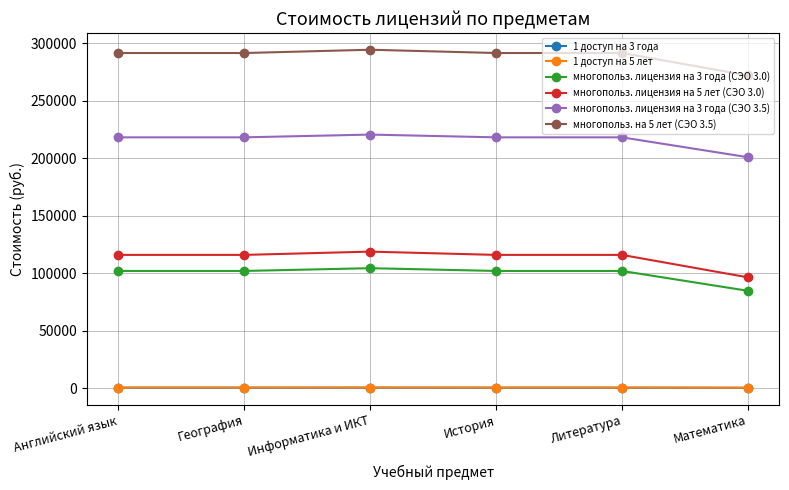

True or false: многопольз. лицензия на 5 лет (СЭО 3.0) and многопольз. лицензия на 3 года (СЭО 3.0) intersect in this chart.

False